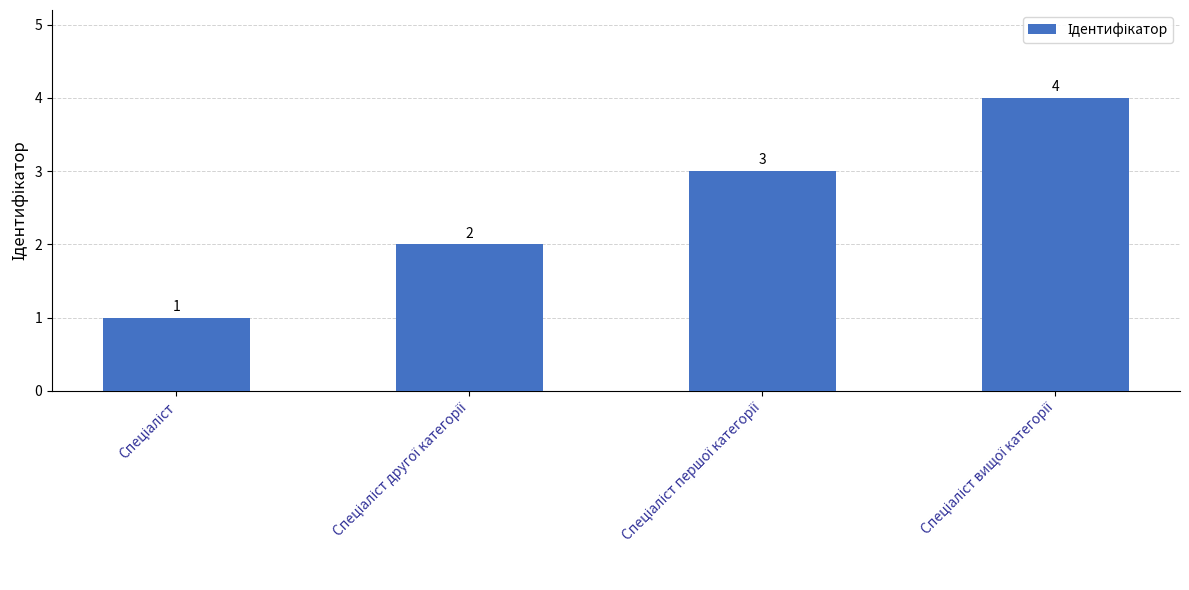

What is the sum of all values?

10